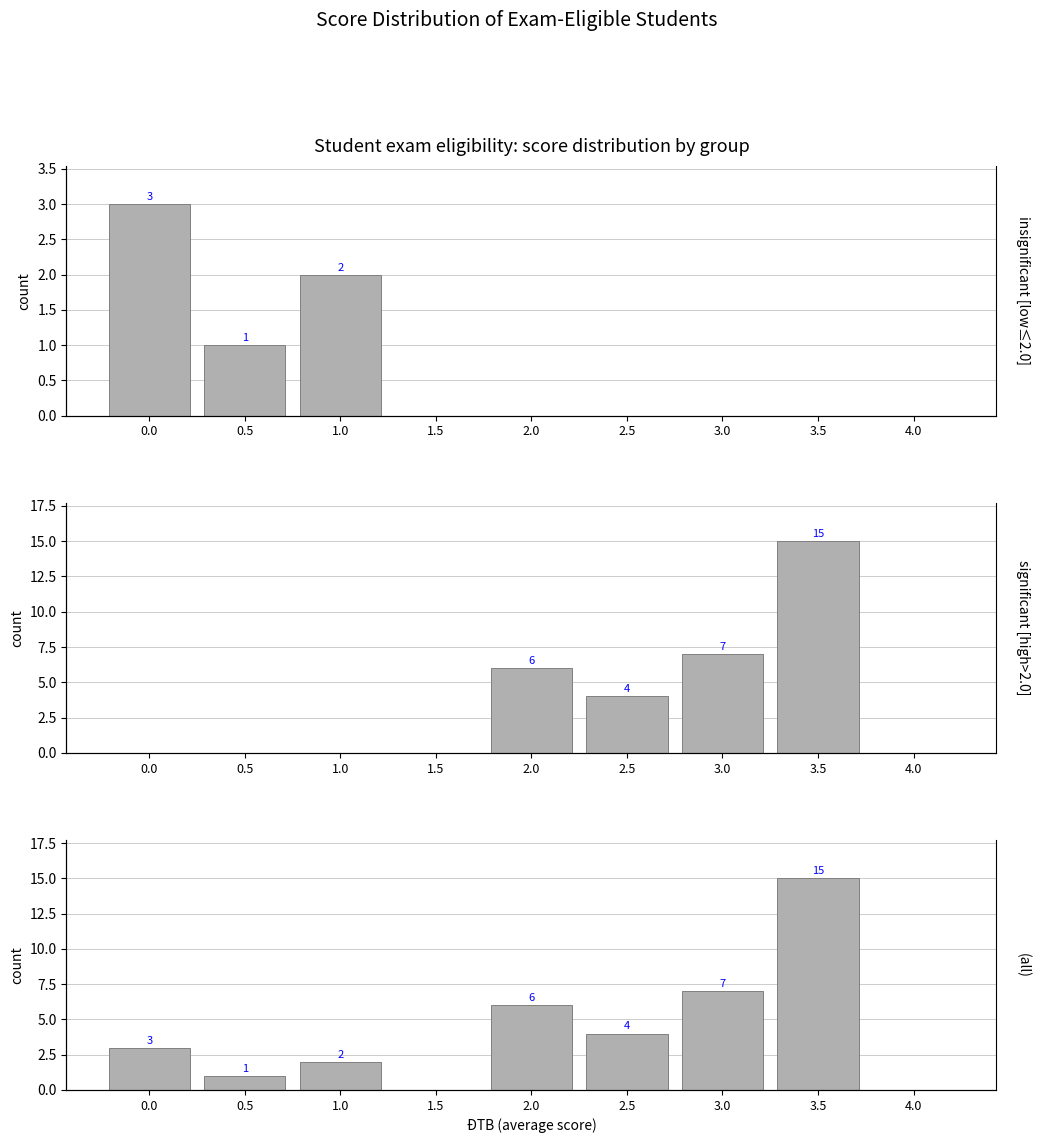

Which series changed the most between 1.5 and 4.0?

insignificant [low≤2.0]